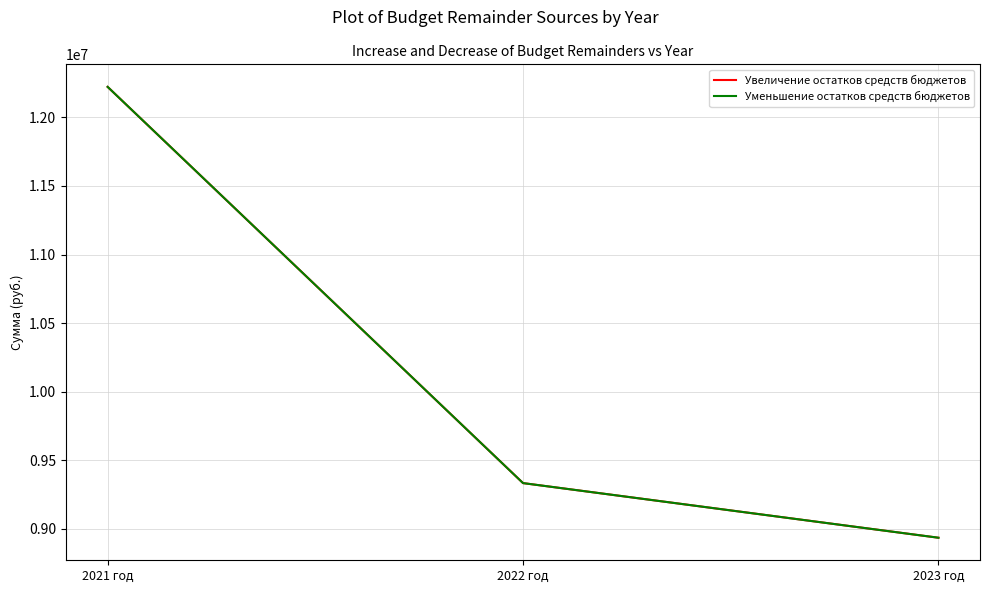

Is this an area chart (filled region under the line)?

No